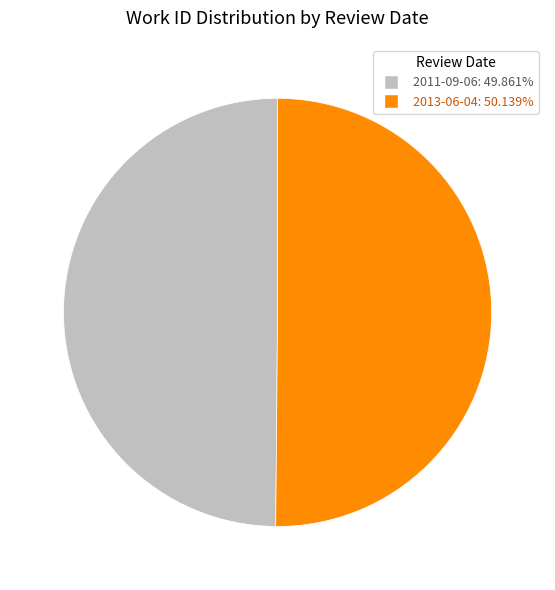

Do 2013-06-04 and 2011-09-06 together represent more than half of the pie?

Yes